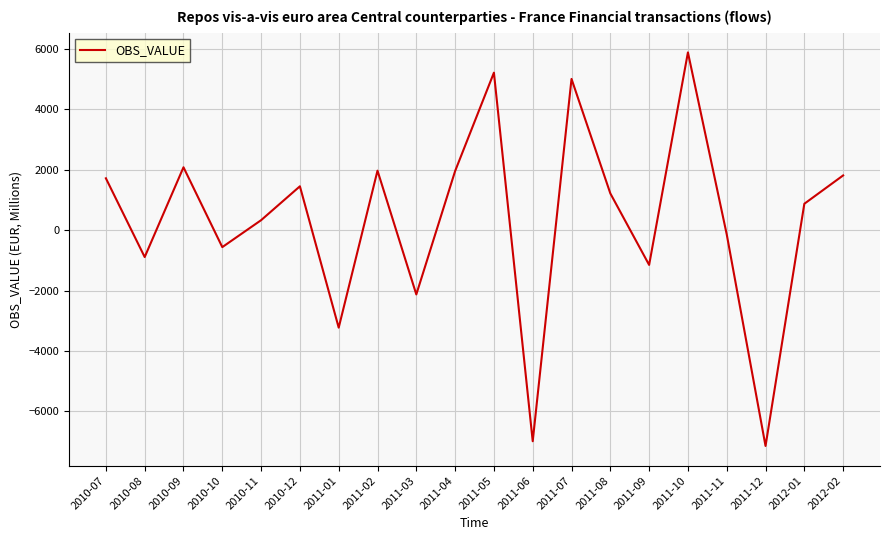

What is the difference between the maximum and minimum values?

13033.0